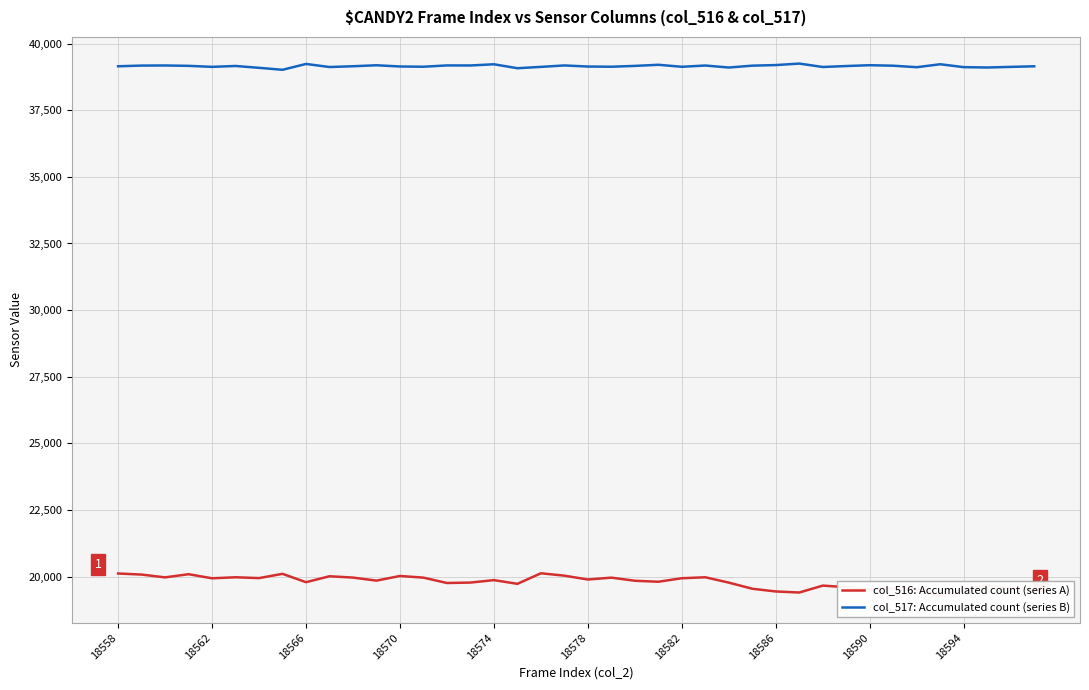

In col_517: Accumulated count (series B), how many points are lower than both neighbors (excluding endpoints)?

12